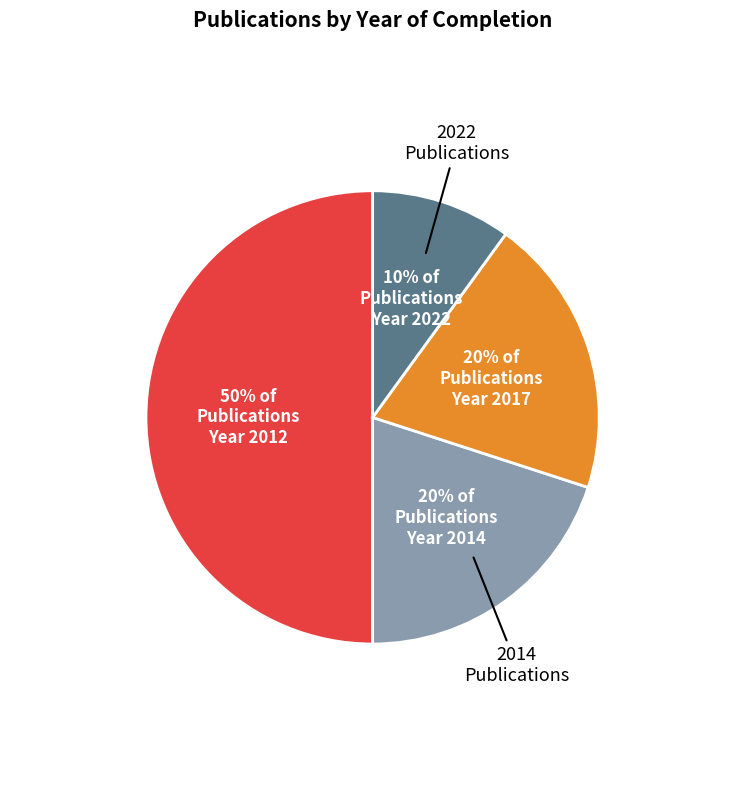

To the nearest percent, what is the average slice percentage?

25%